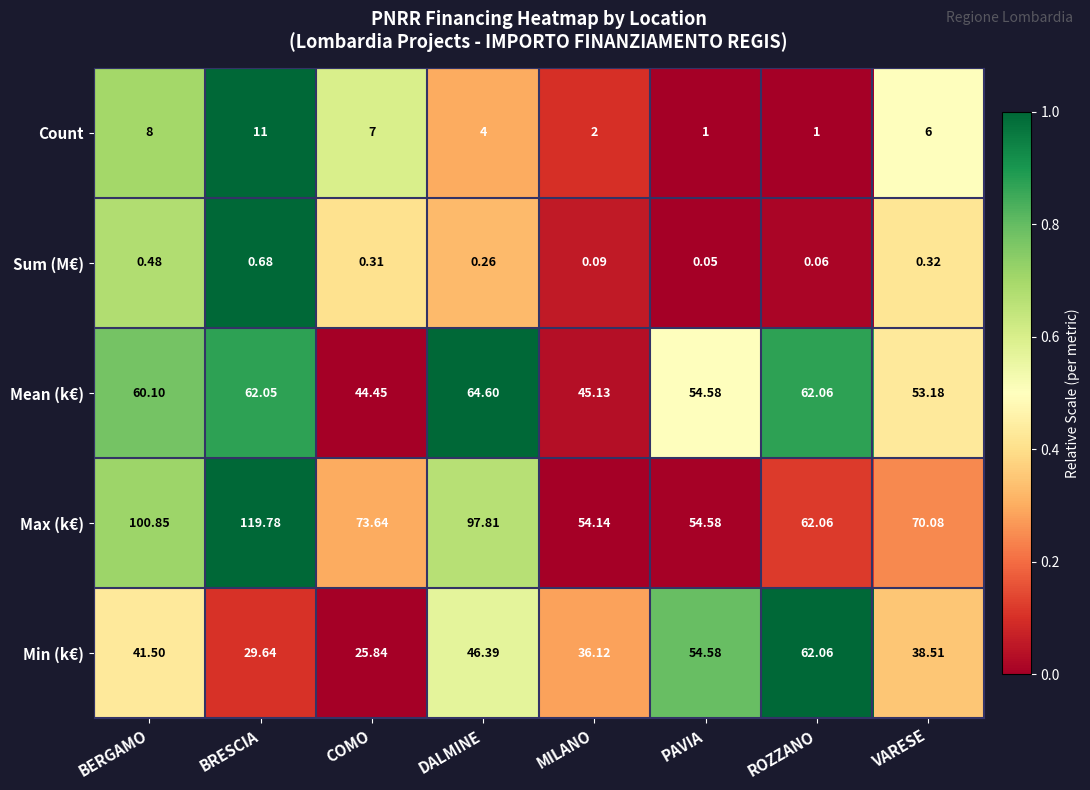

Which category has the highest value in the Sum (M€) series?

BRESCIA